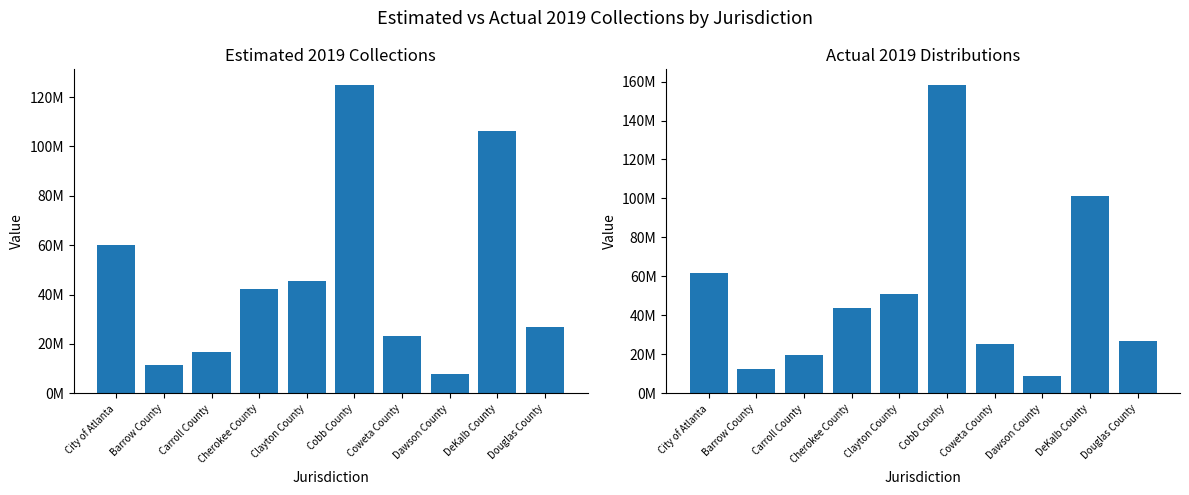

Which series has the largest range (max minus min)?

Actual 2019 Distributions